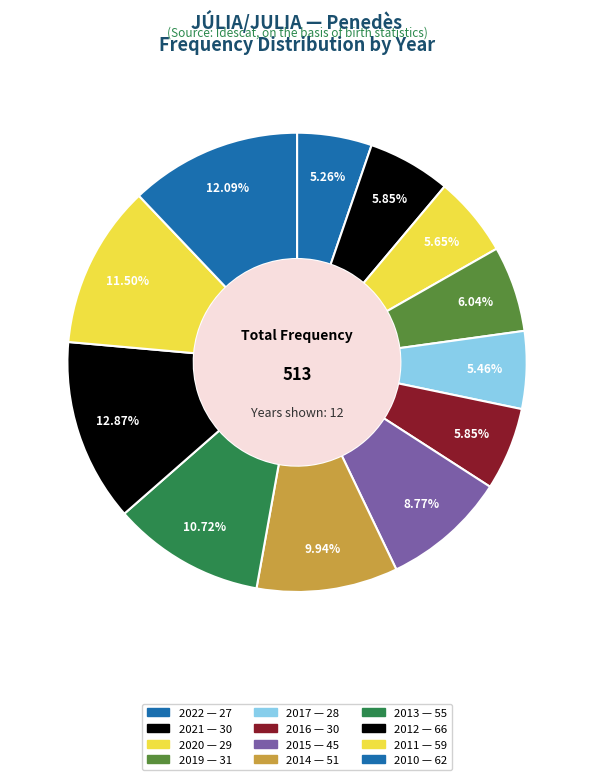

What portion of the pie excludes 2010?

87.9%